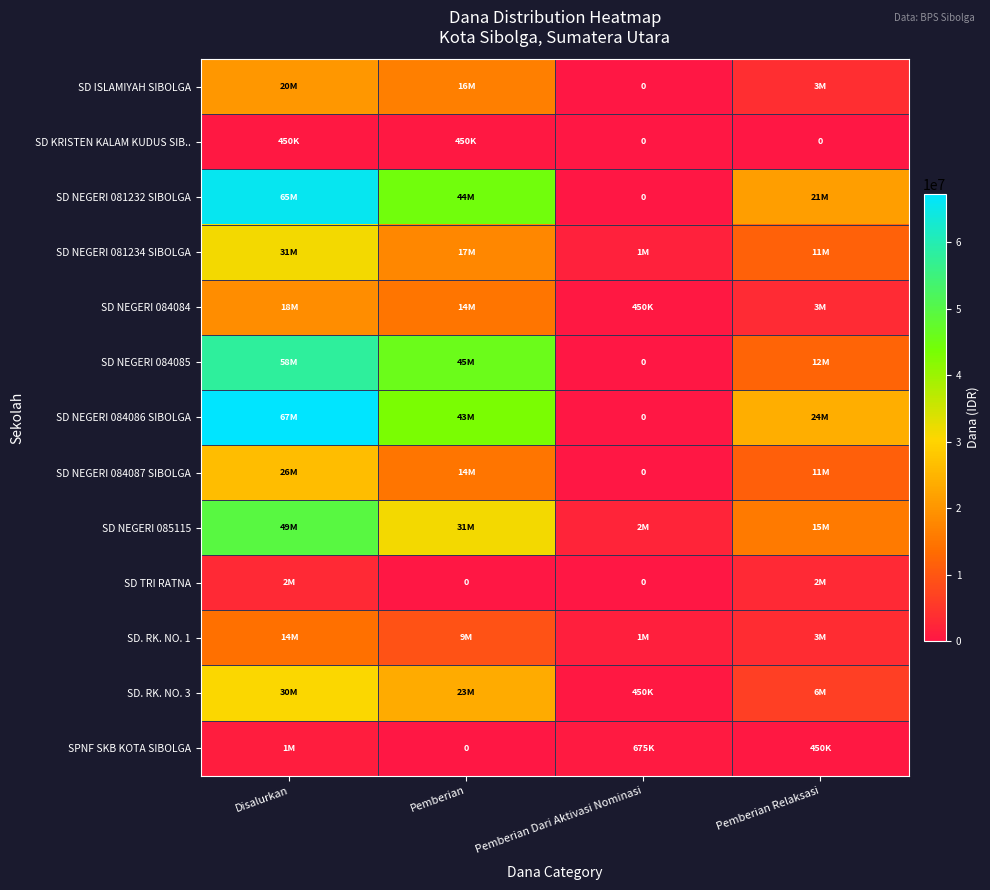

Which series has the largest total across all categories?

SD NEGERI 084086 SIBOLGA